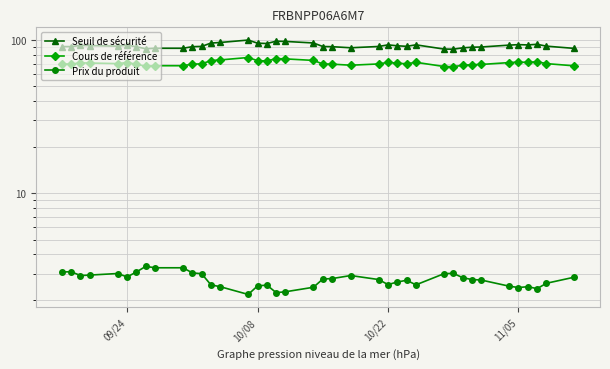

True or false: Prix du produit and Cours de référence cross at least once.

False